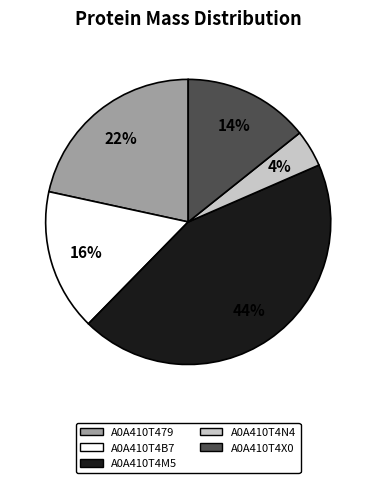

Which slice is the smallest?

A0A410T4N4